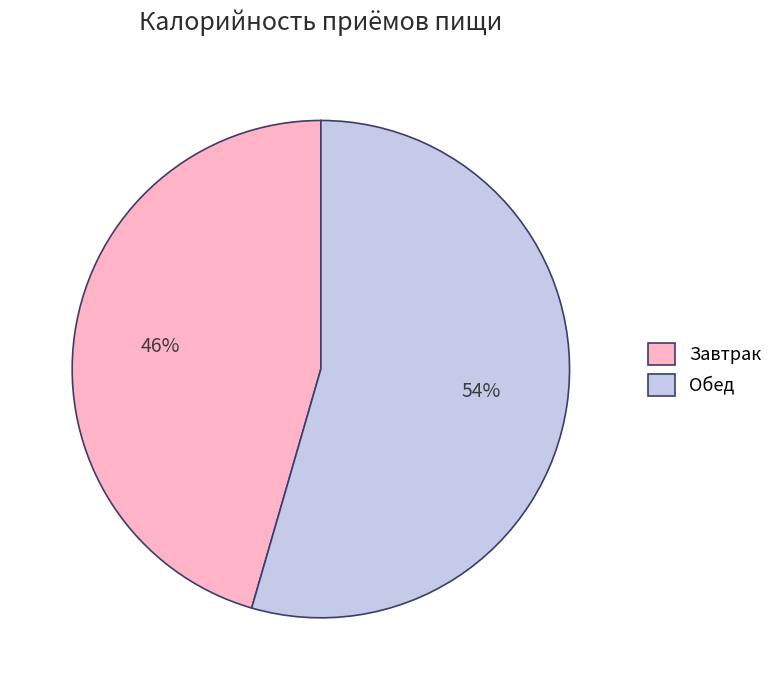

To the nearest percent, what is the average slice percentage?

50%